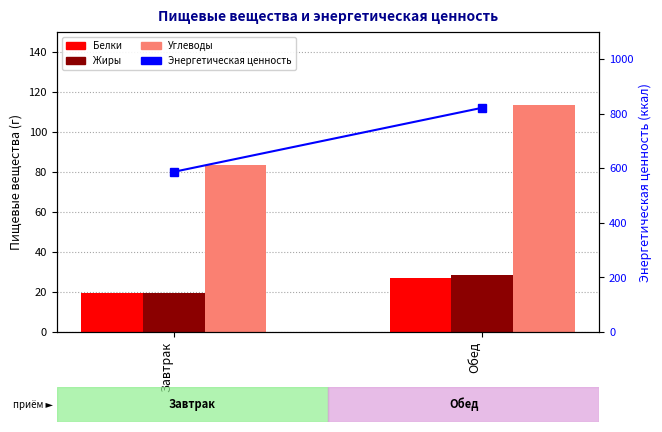

What is the lowest value of the Углеводы series?

83.7